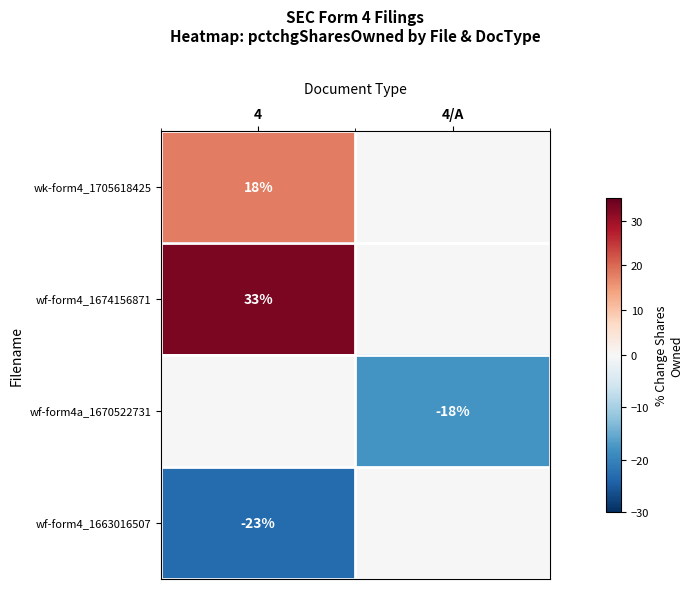

What is the difference between the highest and lowest values at 4?

56